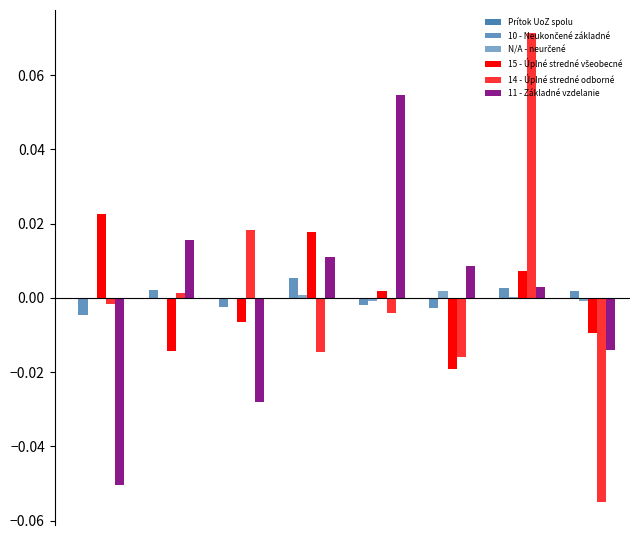

What is the greatest value displayed?

0.1